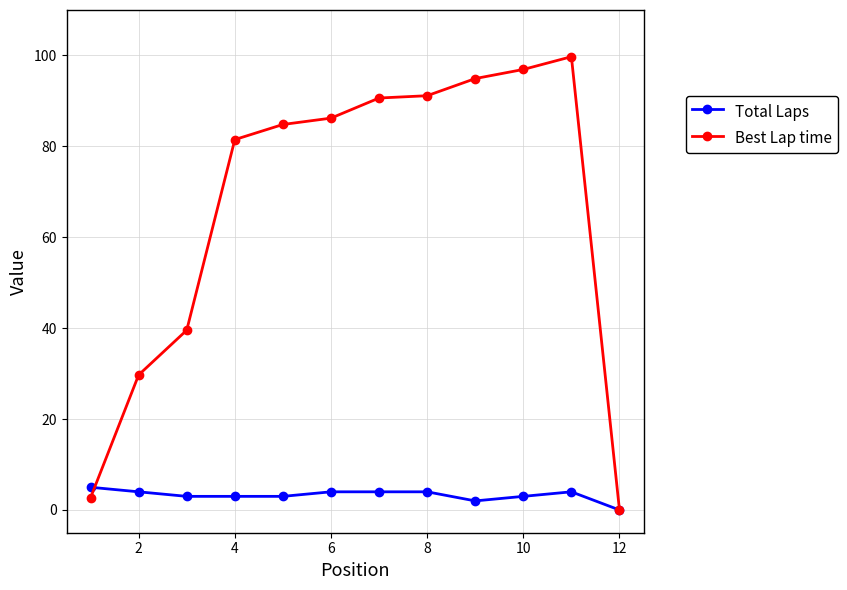

How many data points in Best Lap time are above 86?

6